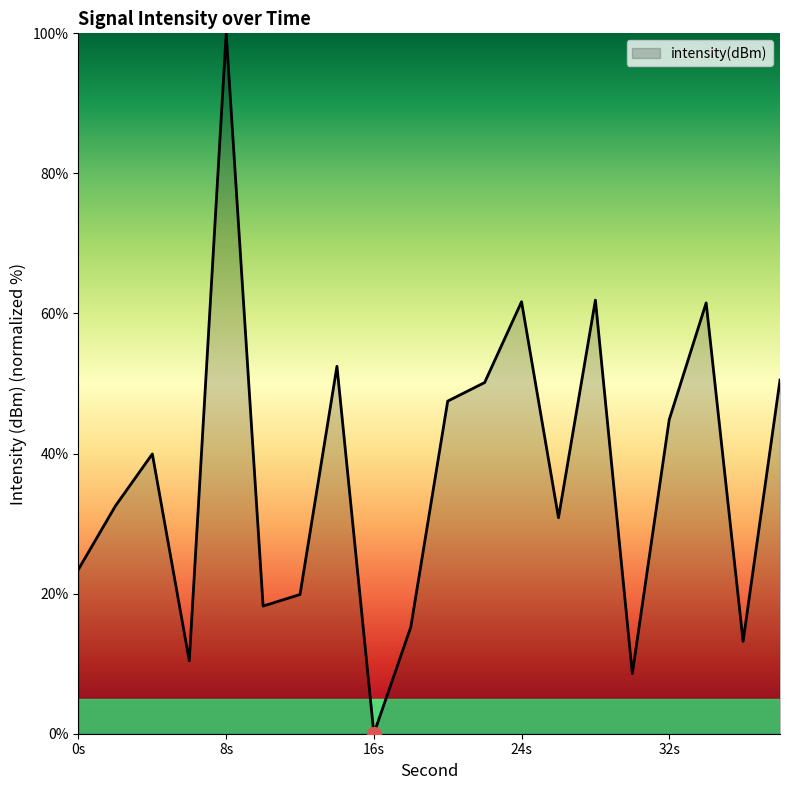

What is the difference between the maximum and minimum values?

100.0